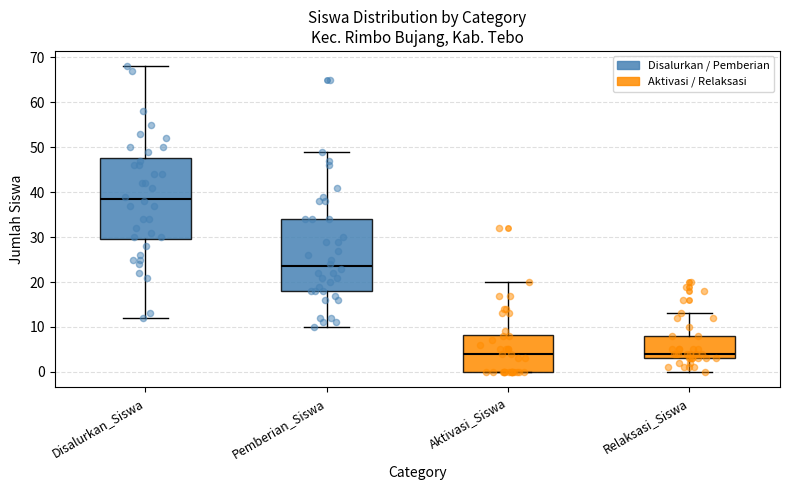

Comparing the boxes themselves (not the whiskers), which one is the tallest?

Disalurkan_Siswa